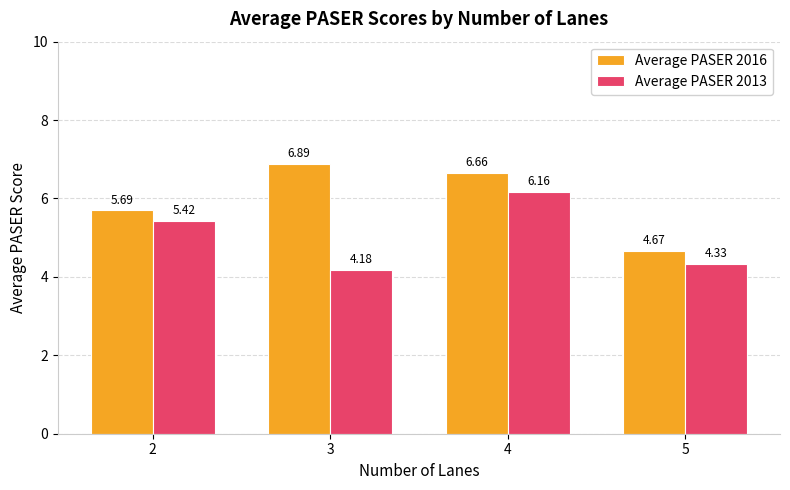

At which label is Average PASER 2016 closest to 5?

5